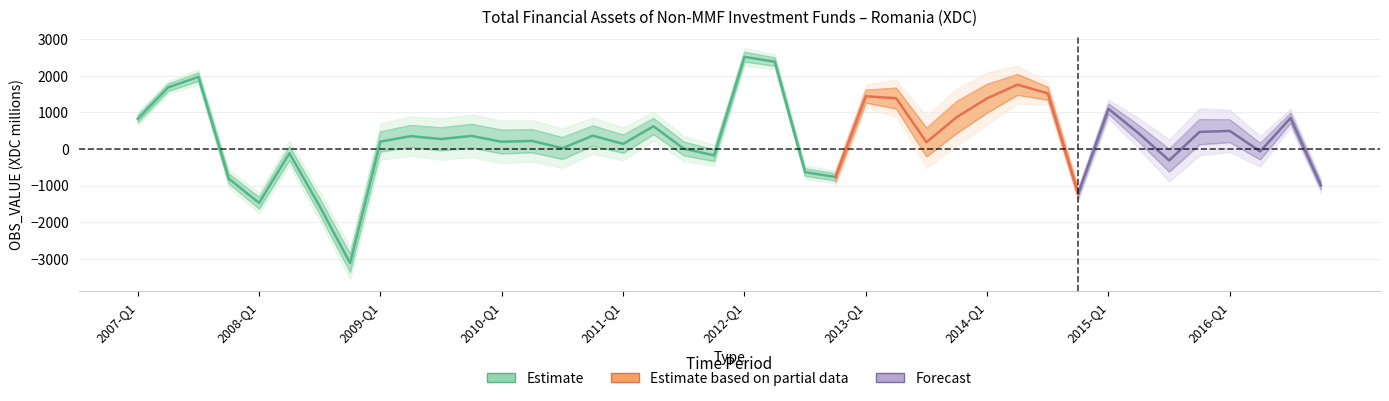

Reading left to right, transcribe all the data shown in this chart.

821.2	1678.9	1968.5	-811.7	-1475.4	-119.8	-1569.3	-3119.1	200.5	348.1	269.8	355.8	194.8	219.4	19.9	361.4	137.7	618.2	7.4	-176.9	2514.7	2382.2	-635.7	-768.2	1437.8	1385.0	182.9	869.9	1382.4	1757.4	1516.2	-1222.5	1094.2	421.9	-313.7	464.8	490.9	-67.1	842.8	-998.5